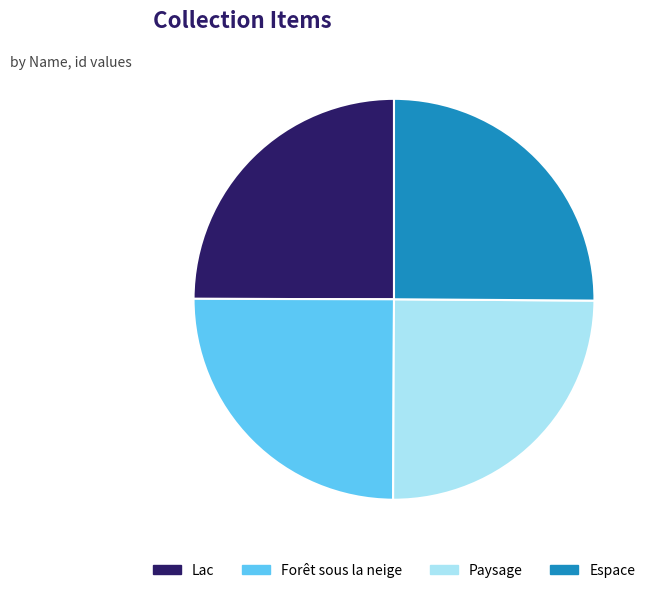

Is there a majority slice in this chart?

No